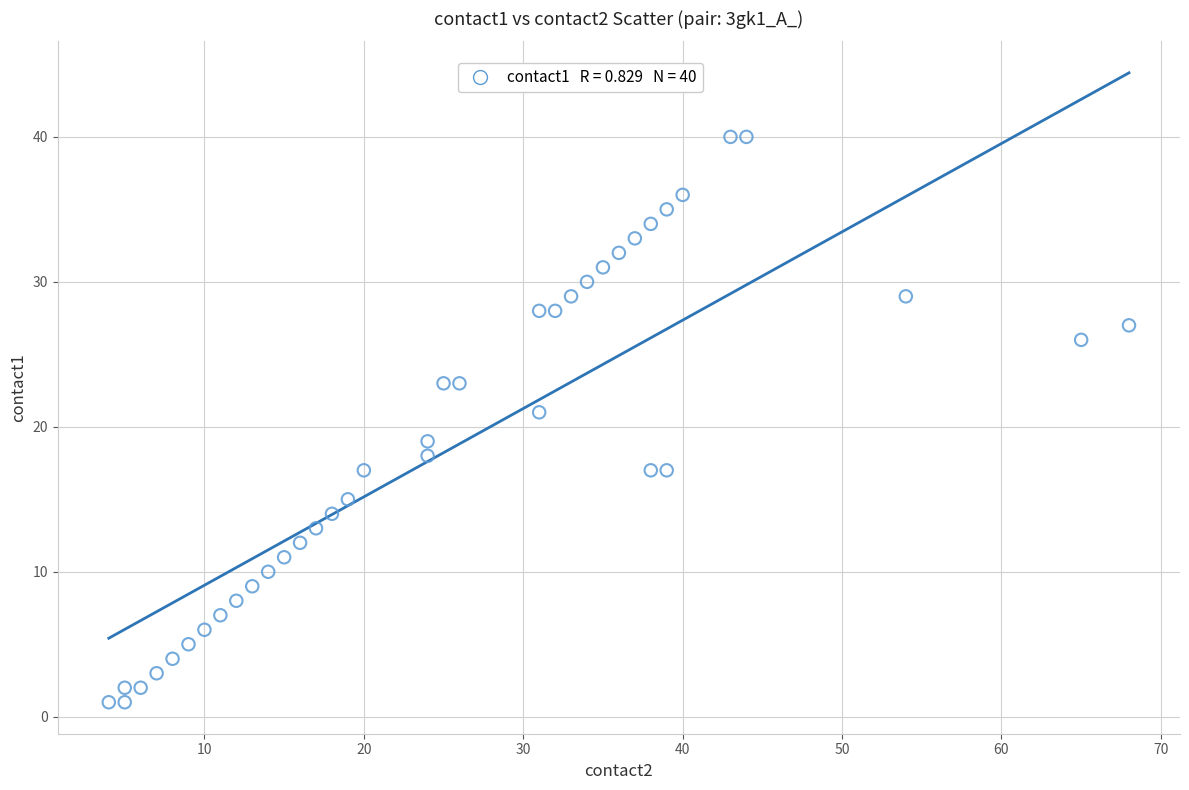

What is the range of Y values (max minus min)?

39